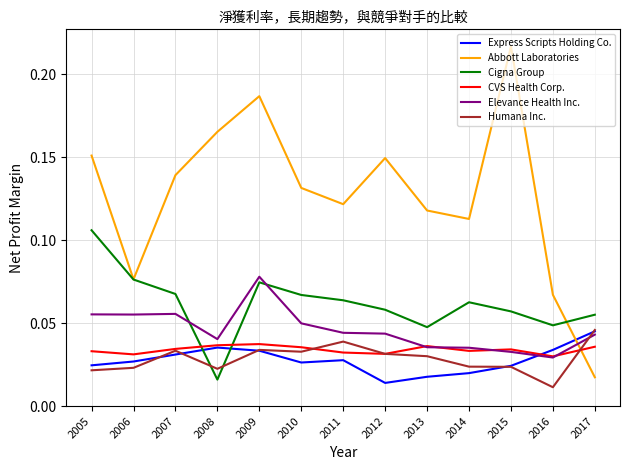

At which category does Humana Inc. reach its first local peak?

2007